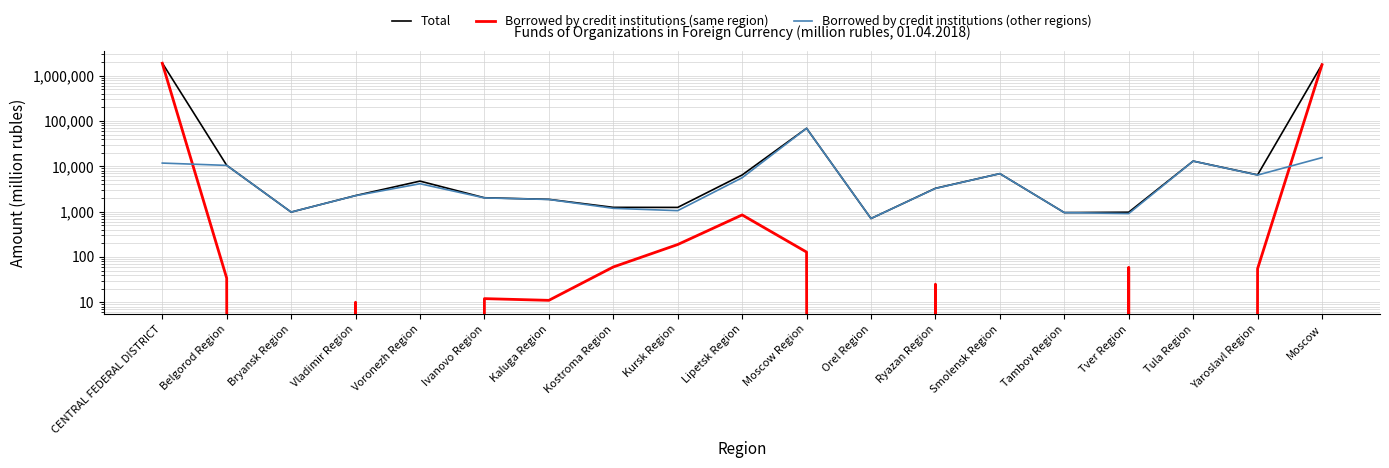

Reading left to right, what are all the values shown in this chart?

Total: CENTRAL FEDERAL DISTRICT=1918127	Belgorod Region=10546	Bryansk Region=978	Vladimir Region=2265	Voronezh Region=4726	Ivanovo Region=2028	Kaluga Region=1869	Kostroma Region=1245	Kursk Region=1241	Lipetsk Region=6459	Moscow Region=69309	Orel Region=705	Ryazan Region=3279	Smolensk Region=6911	Tambov Region=954	Tver Region=973	Tula Region=13078	Yaroslavl Region=6494	Moscow=1785070
Borrowed by credit institutions (same region): CENTRAL FEDERAL DISTRICT=1895620	Belgorod Region=34	Bryansk Region=0	Vladimir Region=10	Voronezh Region=0	Ivanovo Region=12	Kaluga Region=11	Kostroma Region=60	Kursk Region=188	Lipetsk Region=847	Moscow Region=128	Orel Region=0	Ryazan Region=25	Smolensk Region=0	Tambov Region=0	Tver Region=59	Tula Region=0	Yaroslavl Region=55	Moscow=1756996
Borrowed by credit institutions (other regions): CENTRAL FEDERAL DISTRICT=11828	Belgorod Region=10512	Bryansk Region=978	Vladimir Region=2255	Voronezh Region=4135	Ivanovo Region=2013	Kaluga Region=1859	Kostroma Region=1184	Kursk Region=1053	Lipetsk Region=5607	Moscow Region=69132	Orel Region=705	Ryazan Region=3254	Smolensk Region=6910	Tambov Region=953	Tver Region=907	Tula Region=13077	Yaroslavl Region=6432	Moscow=15600